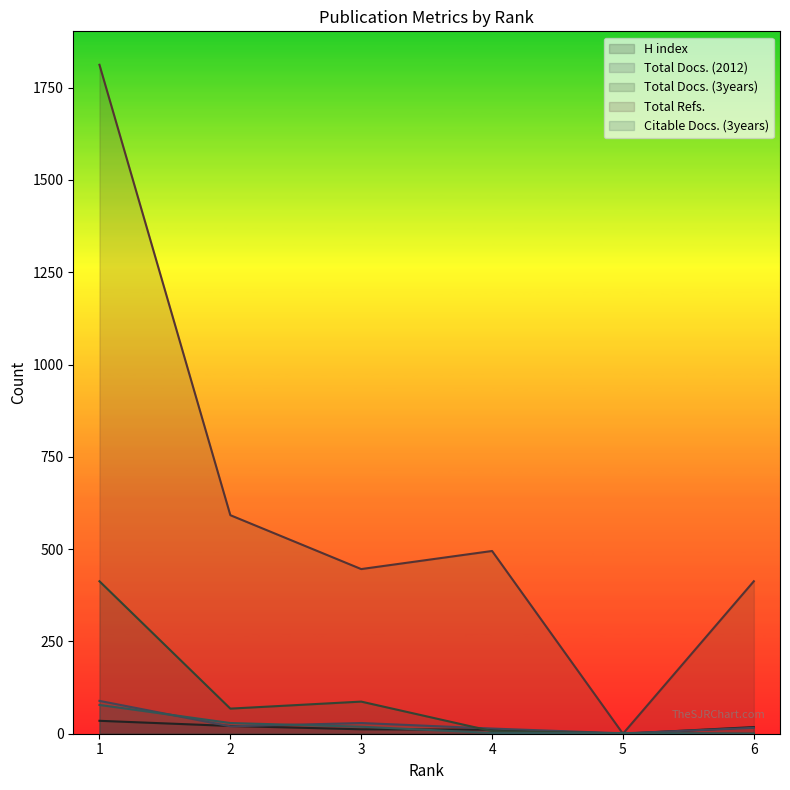

Where is the first local minimum for Total Refs.?

3